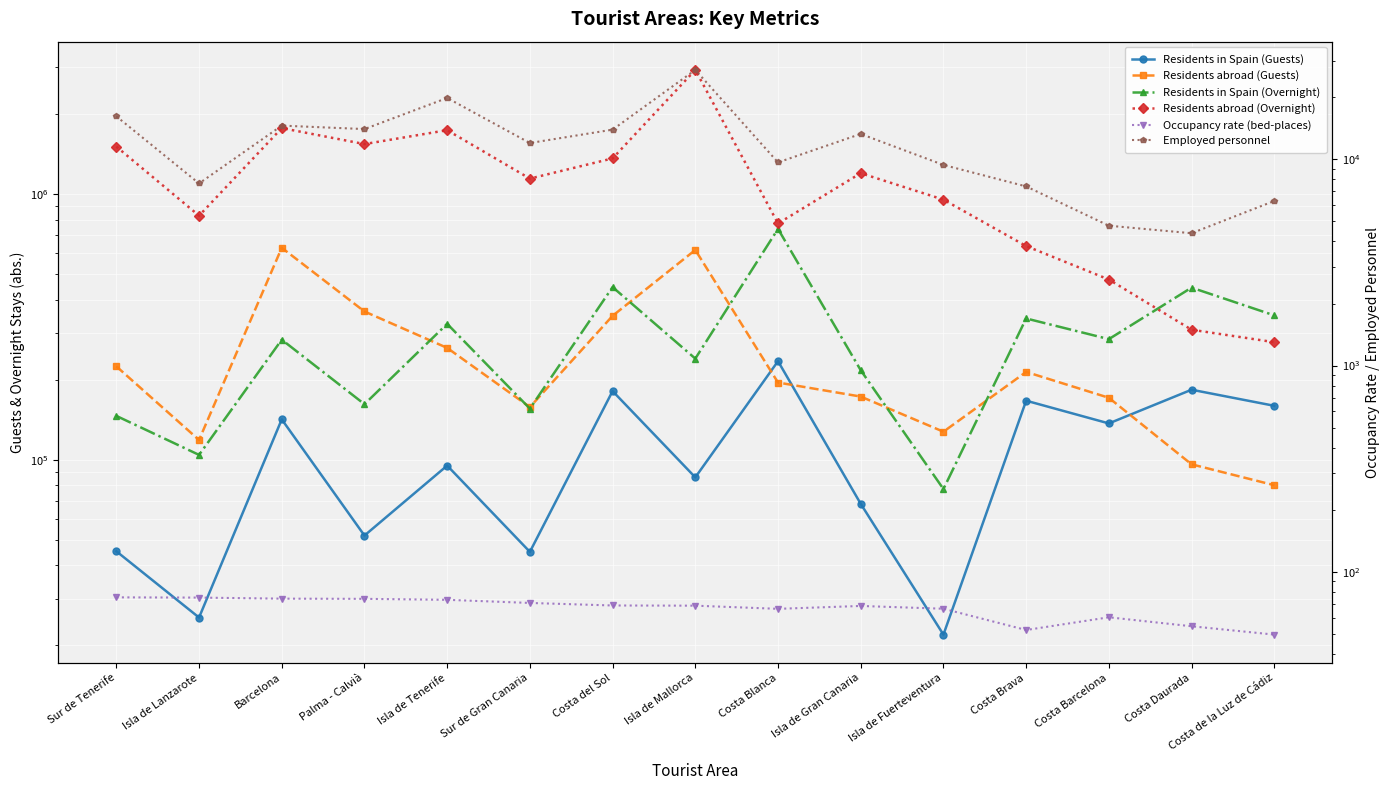

Which series has the widest spread of values?

Residents abroad (Overnight)